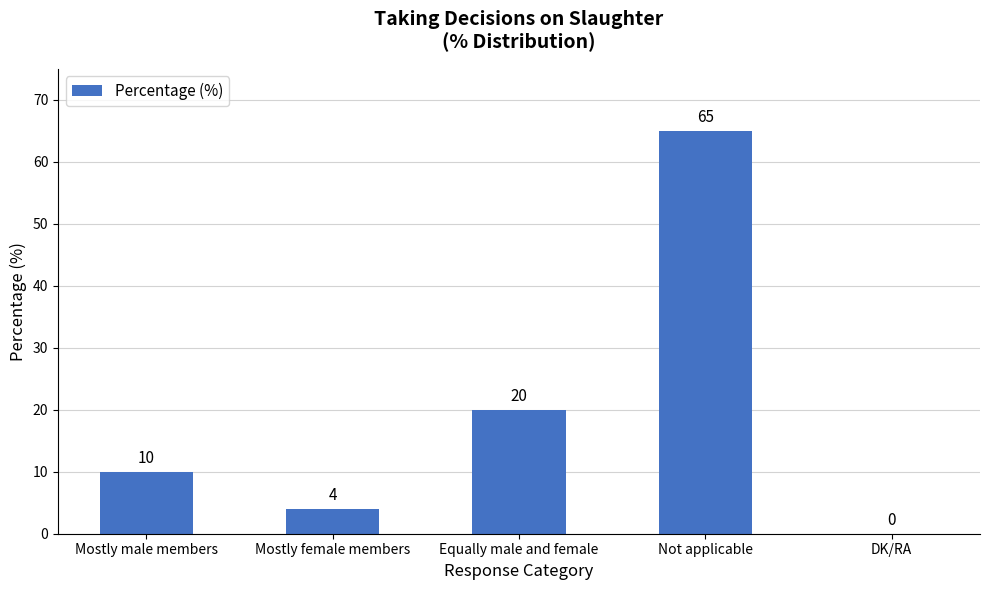

What is the change in value from Mostly female members to Not applicable?

+61